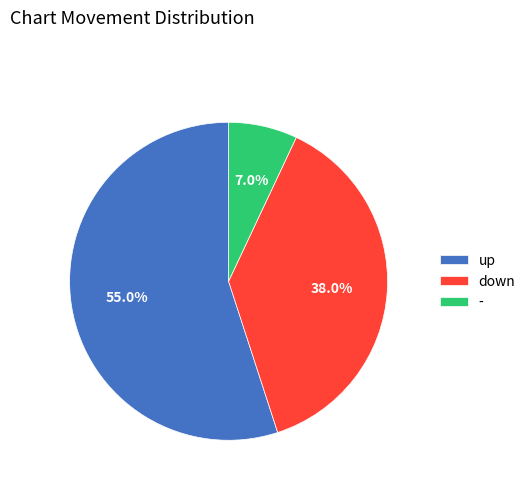

Is it true that down is 38% of the pie?

True